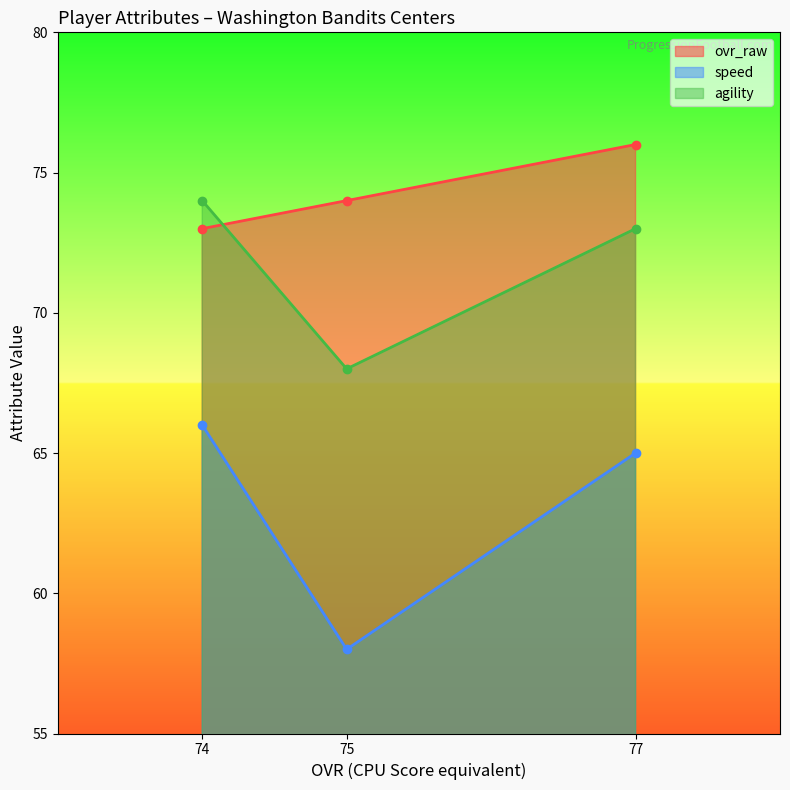

Is it true that ovr_raw equals 39 at 77?

False